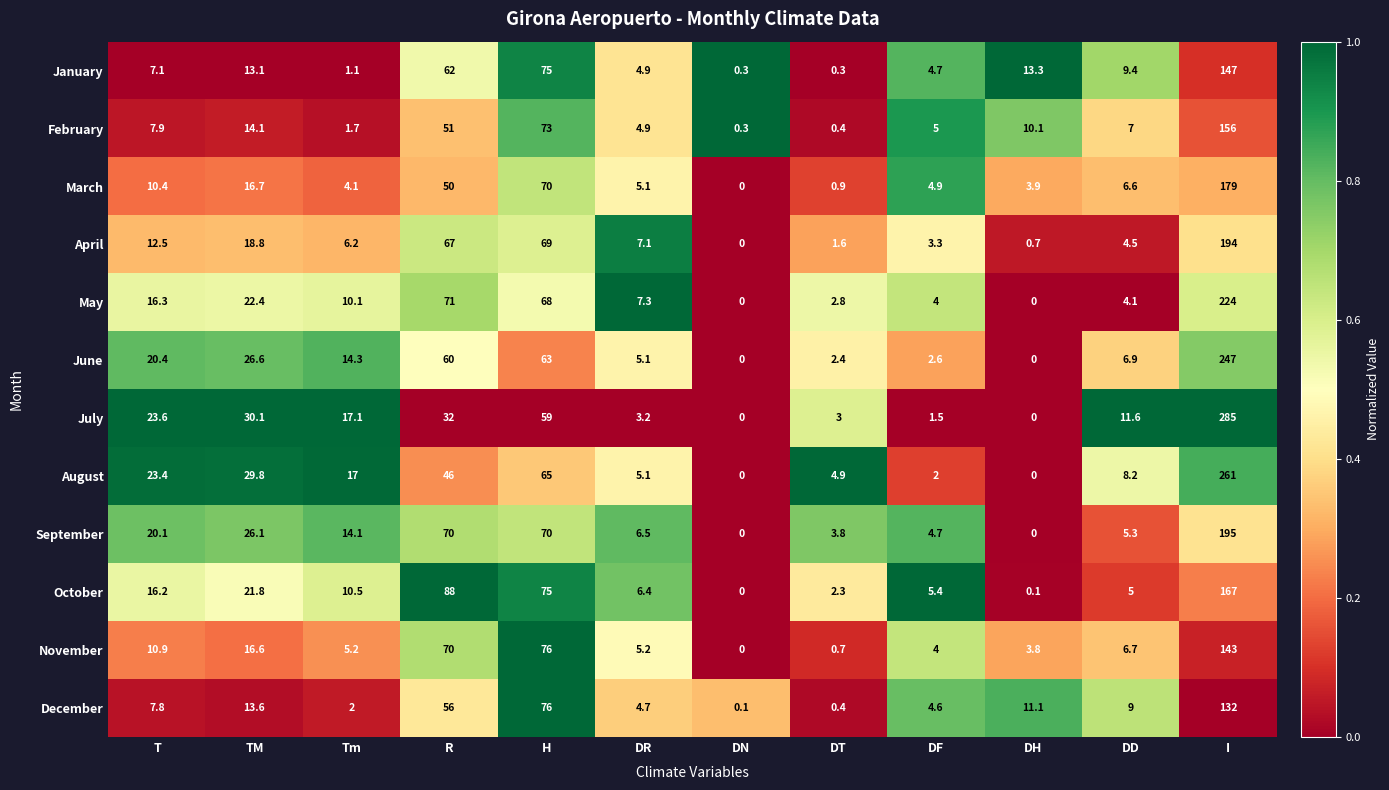

How many values in the May series are below 10?

6